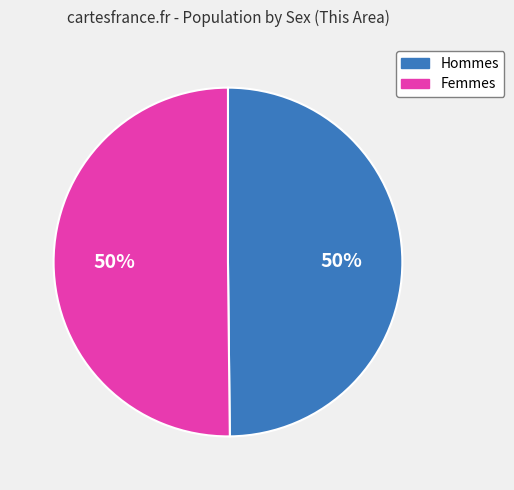

To the nearest percent, what is the average slice percentage?

50%